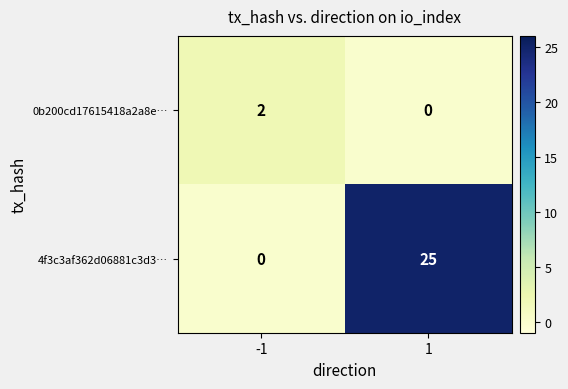

What is the sum of the 4f3c3af362d06881c3d3… values at 1 and -1?

25